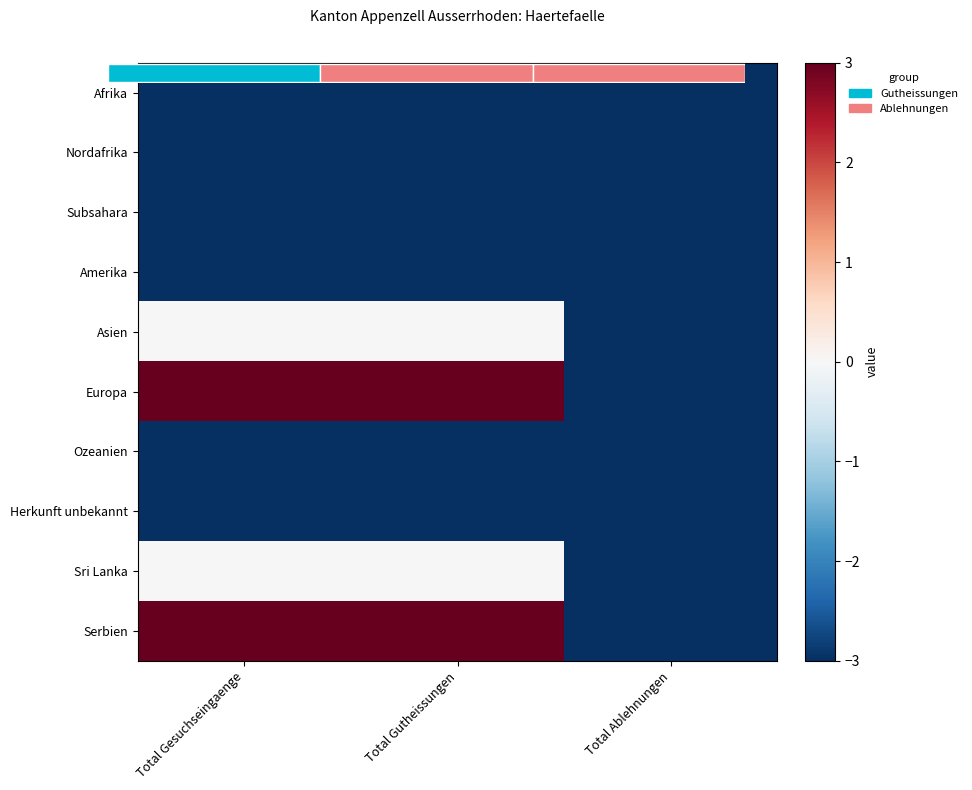

Is the value of Sri Lanka at Total Gesuchseingaenge greater than the value of Herkunft unbekannt at Total Ablehnungen?

Yes